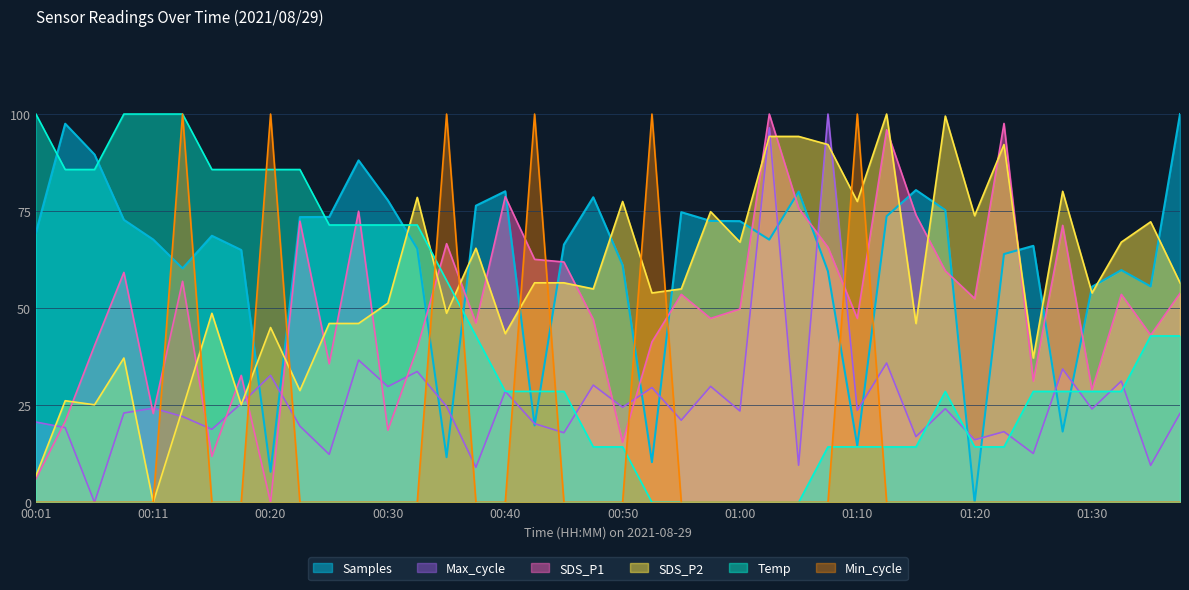

How many series are shown in this chart?

6